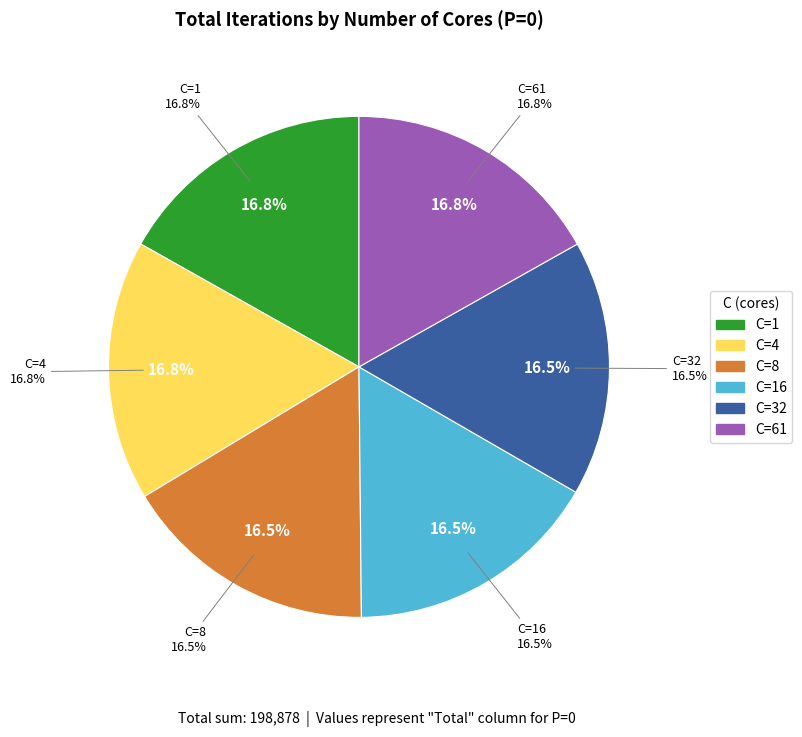

What percentage is the 32 slice, to the nearest percent?

16%